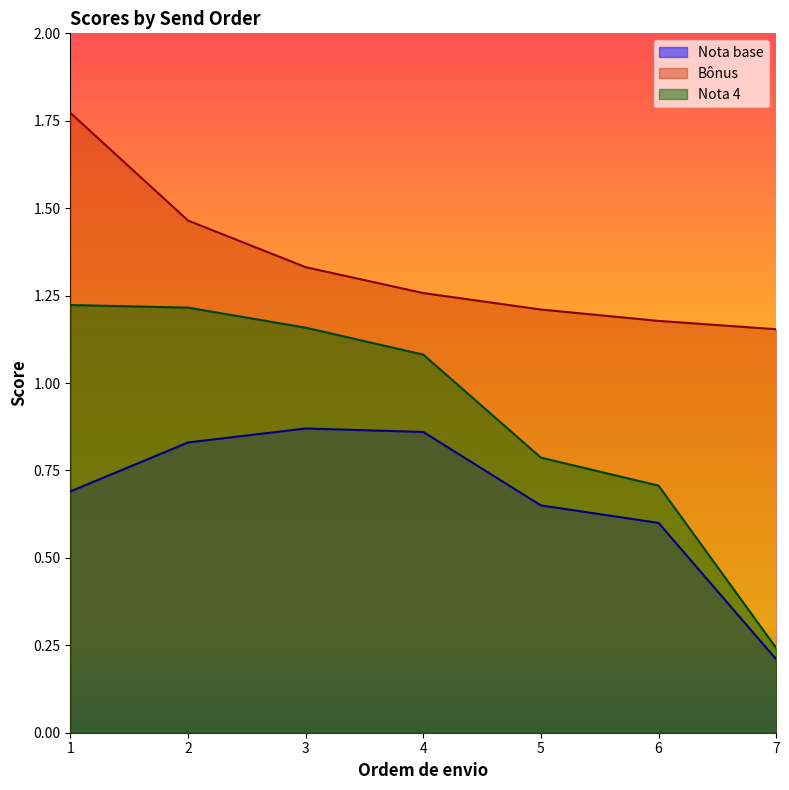

True or false: Bônus has a value of 3.1 at 1.

False